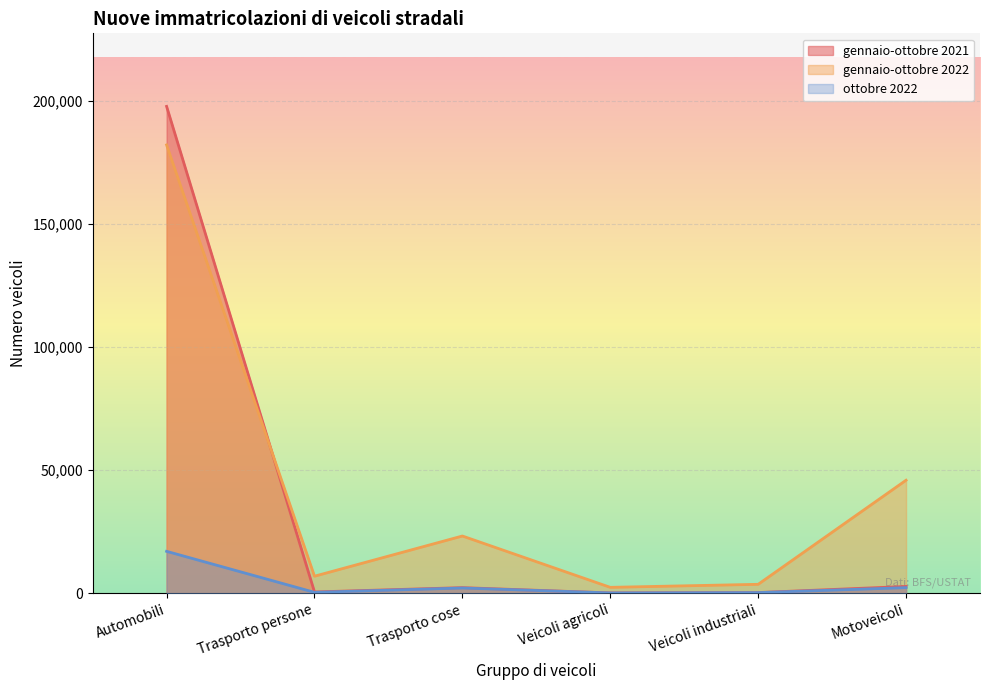

What is the difference between the gennaio-ottobre 2022 values at Trasporto persone and Motoveicoli?

38951